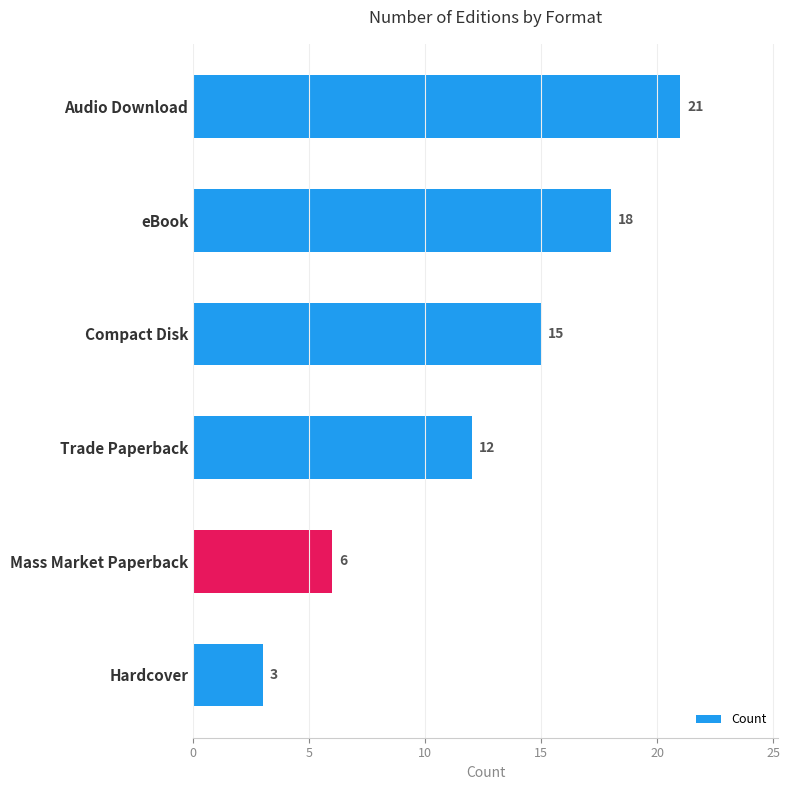

How many categories are shown in the chart?

6